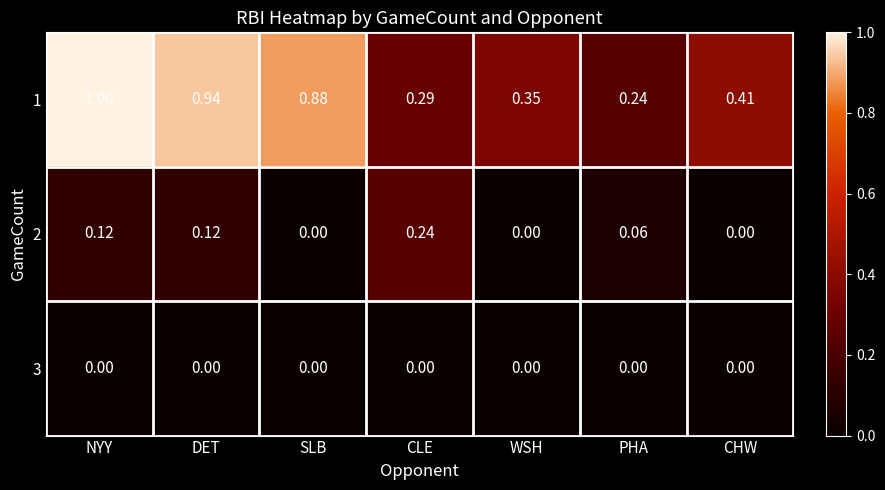

Which series has the largest range (max minus min)?

1